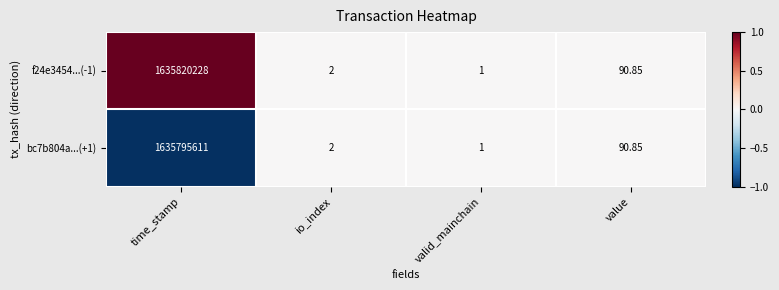

Where does the f24e3454...(-1) series first go above 90?

time_stamp